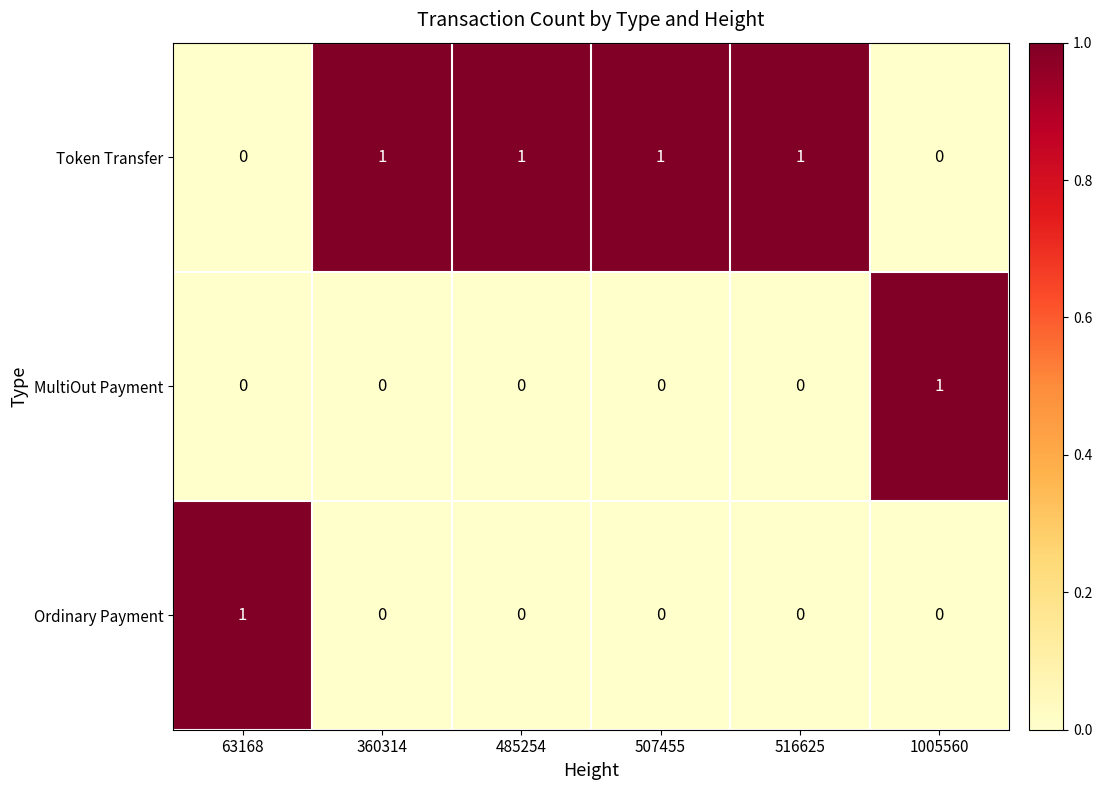

What is the sum of all Token Transfer values?

4